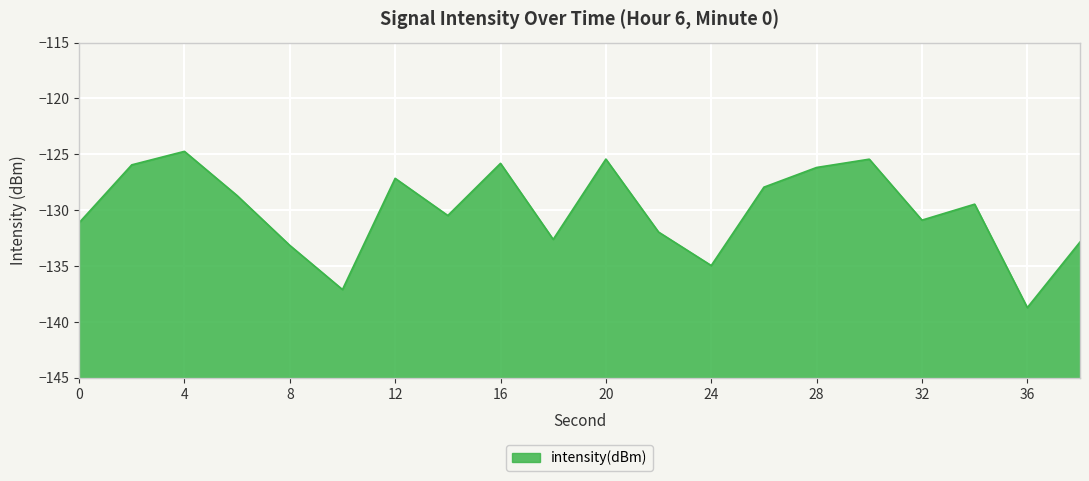

At which category does the chart reach its peak across all series?

4